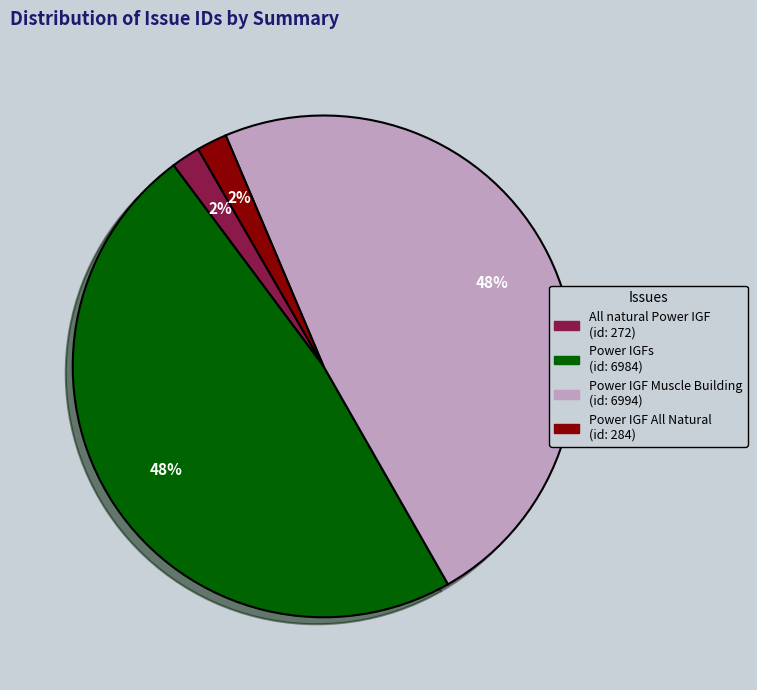

How many slices are in this pie chart?

4